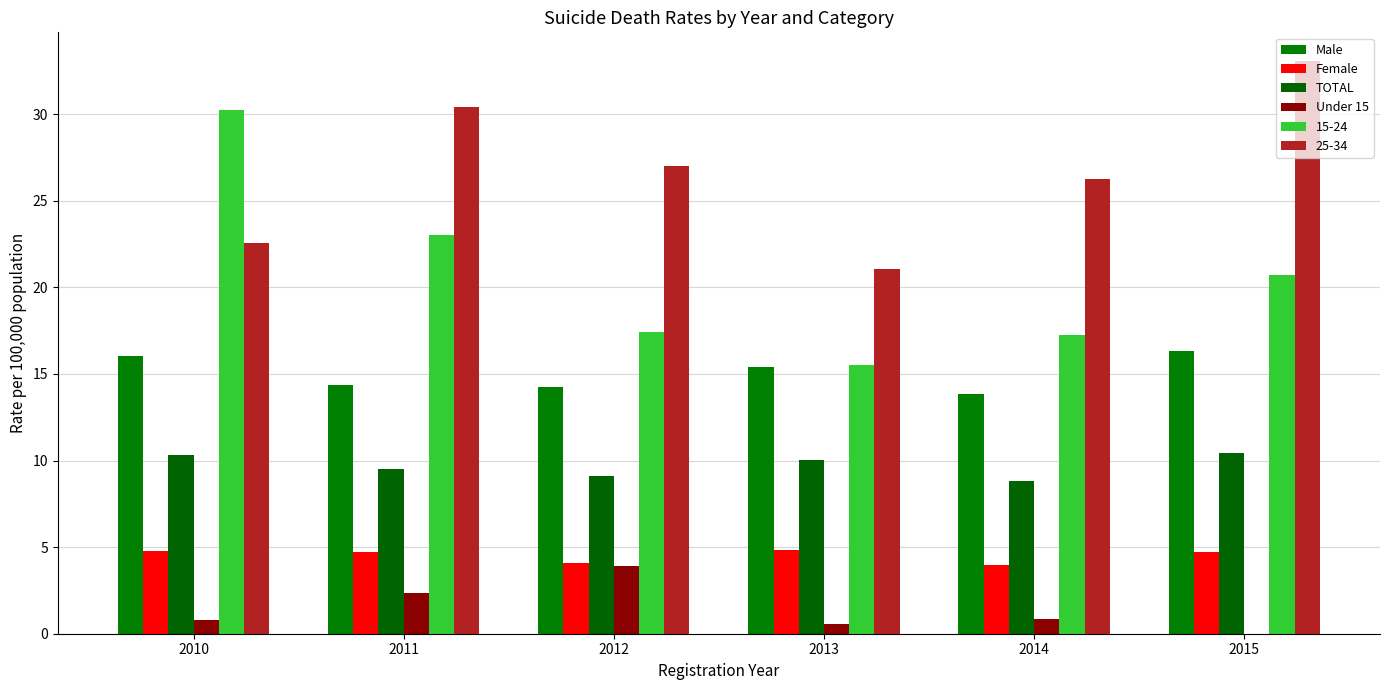

What is the value of the TOTAL bar at the 6th from the left?

10.4